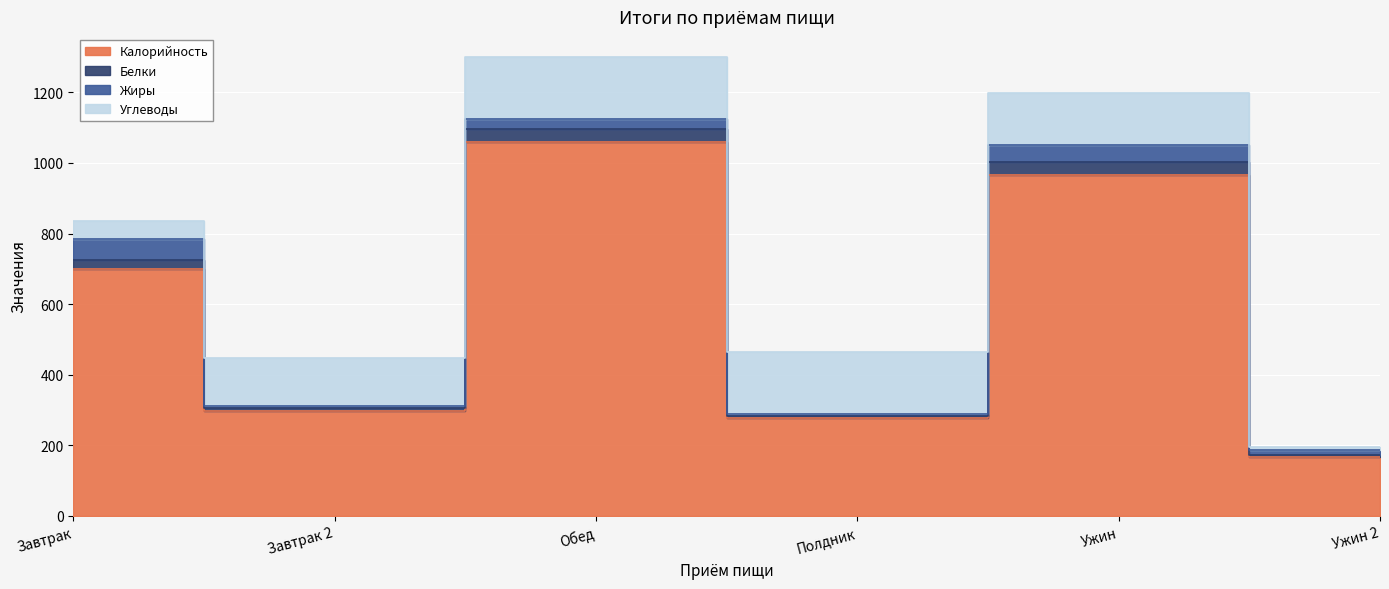

At which category is the sum across all series the highest?

Обед